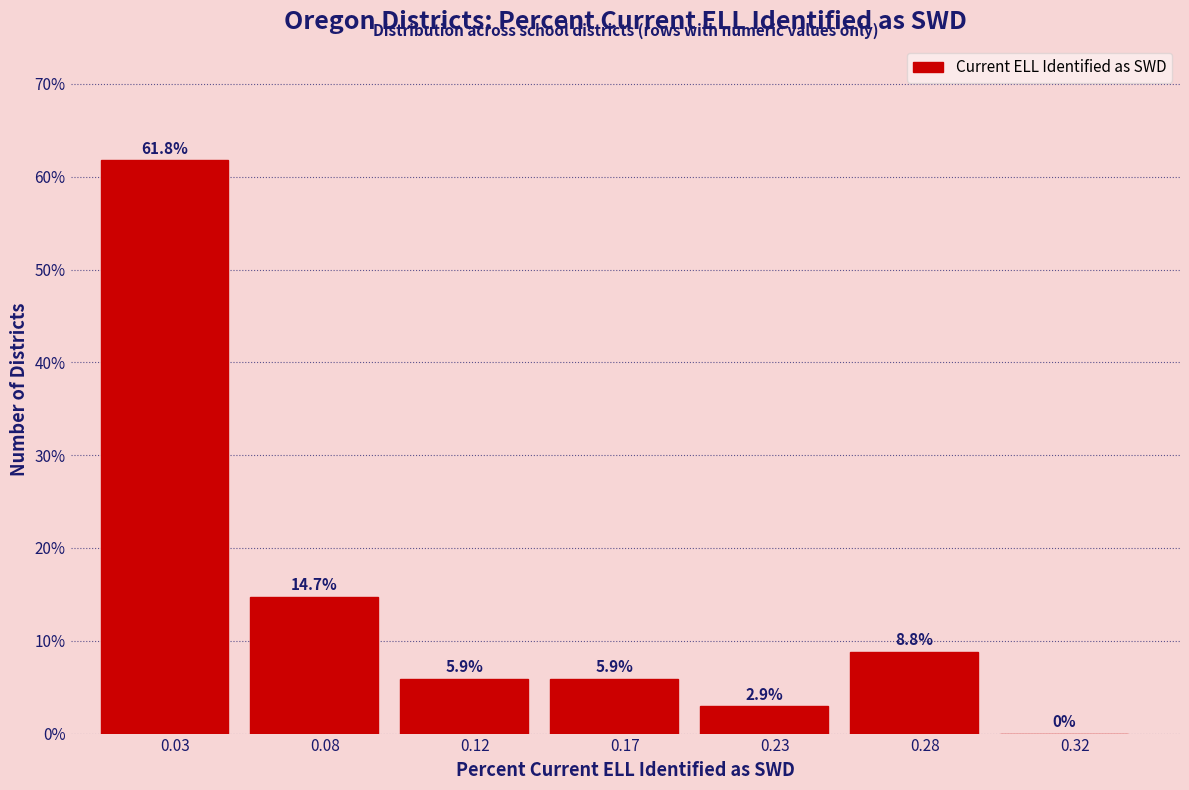

Reading left to right, extract all data points from this chart.

0.03=61.8	0.08=14.7	0.12=5.9	0.17=5.9	0.23=2.9	0.28=8.8	0.32=0.0